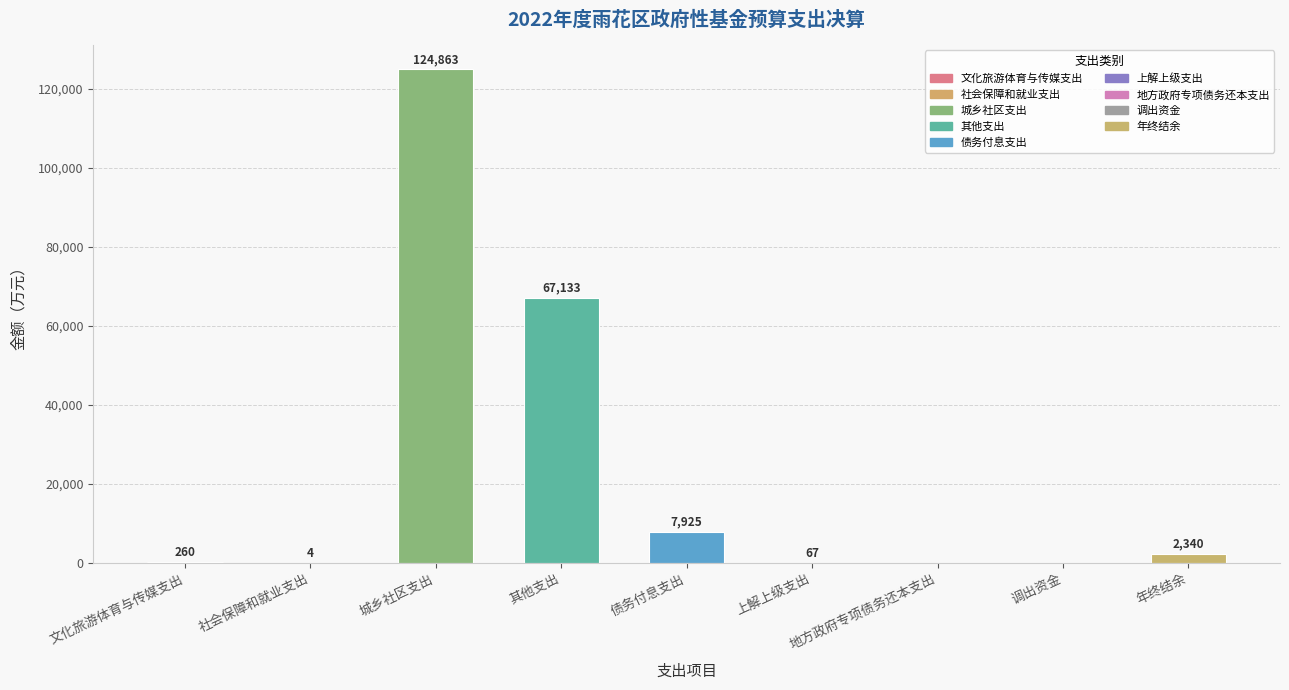

The chart shows a value of 219164 at 城乡社区支出. True or false?

False